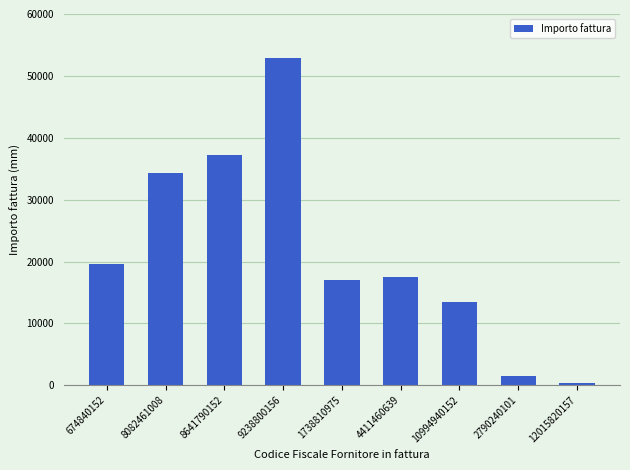

What position from the left is 12015820157?

9